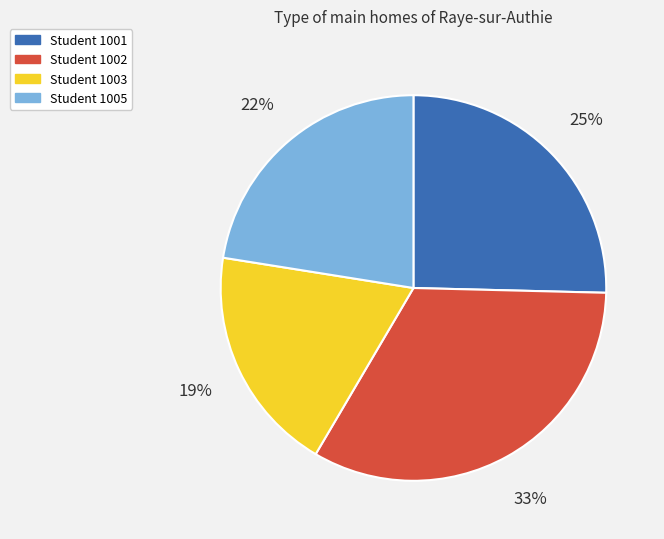

Which category has the smallest portion of the pie?

Student 1003